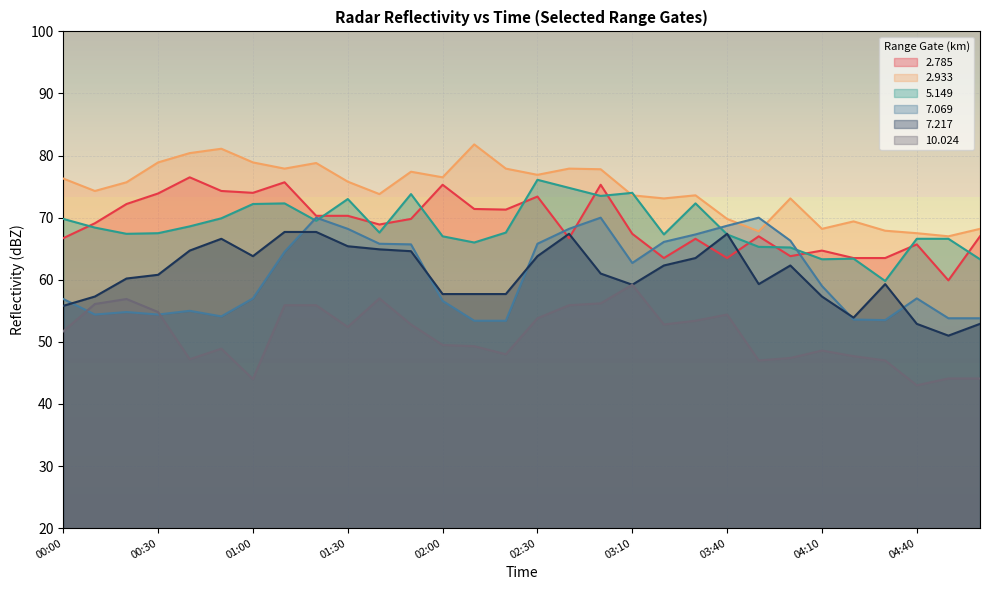

What position from the left is 04:10?

25